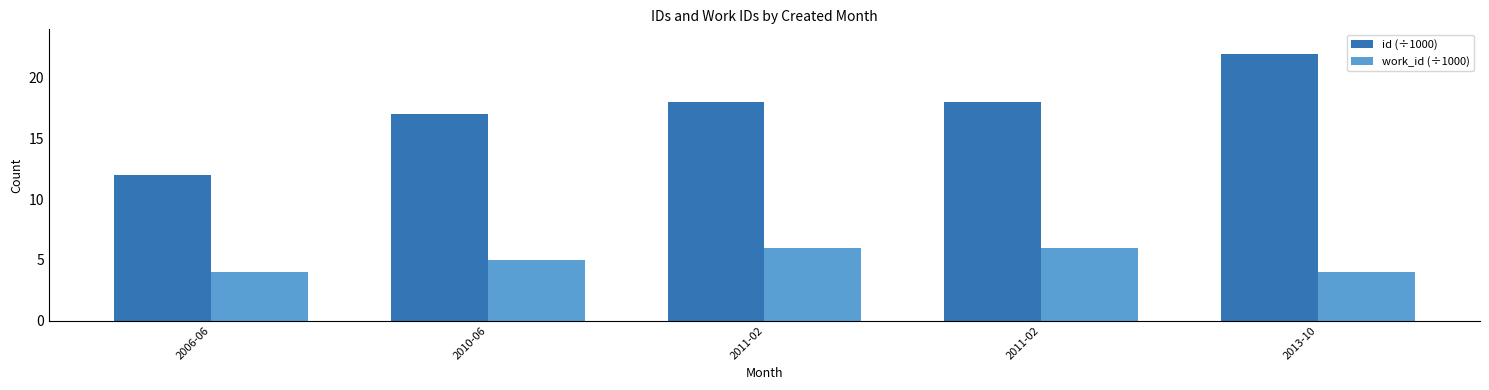

Rank the categories by work_id (÷1000) value from highest to lowest.

2011-02, 2011-02, 2010-06, 2006-06, 2013-10